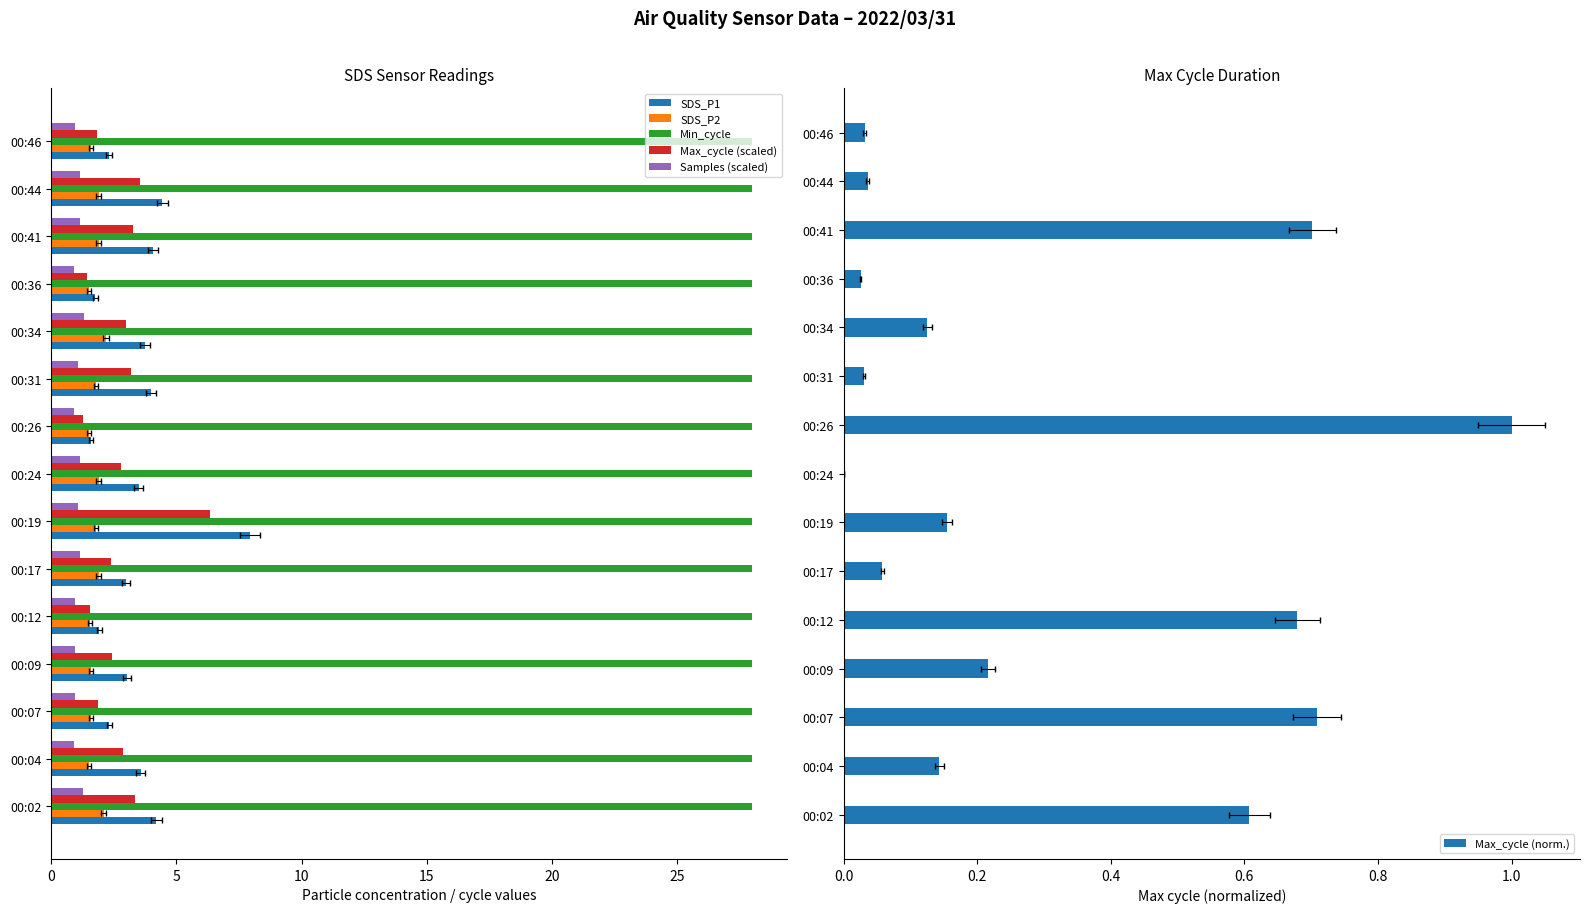

Read the SDS_P1 value at 00:04.

3.6